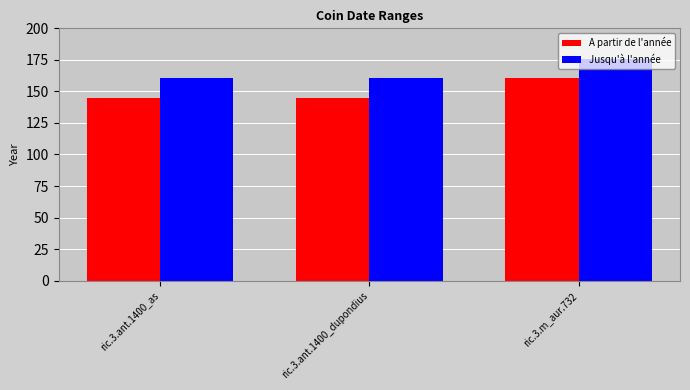

Reading left to right, what are all the values shown in this chart?

A partir de l'année: 145	145	161
Jusqu'à l'année: 161	161	176